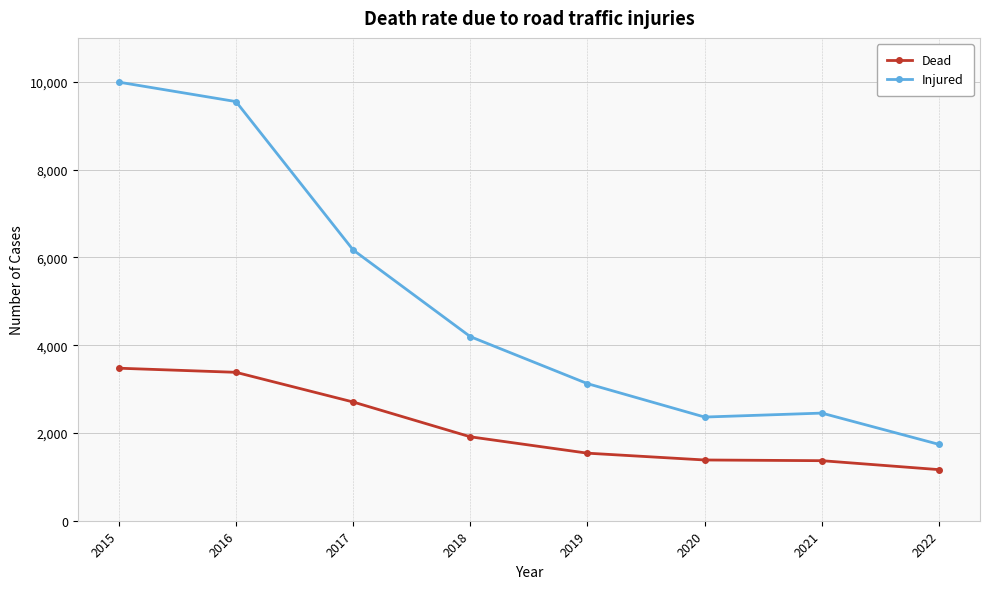

The value of Injured at 2016 is 3898. True or false?

False